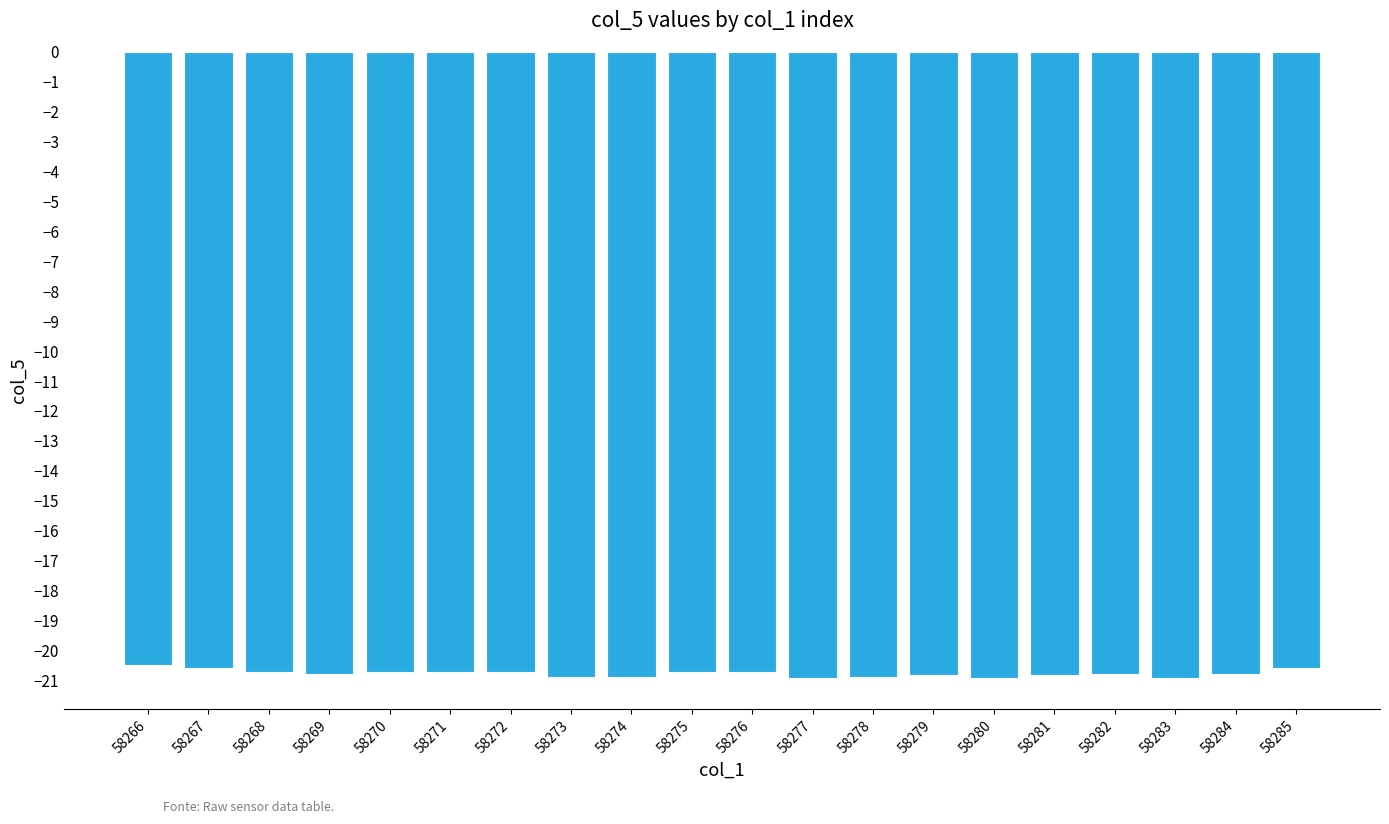

What is the value of the 4th bar from the left?

-20.8